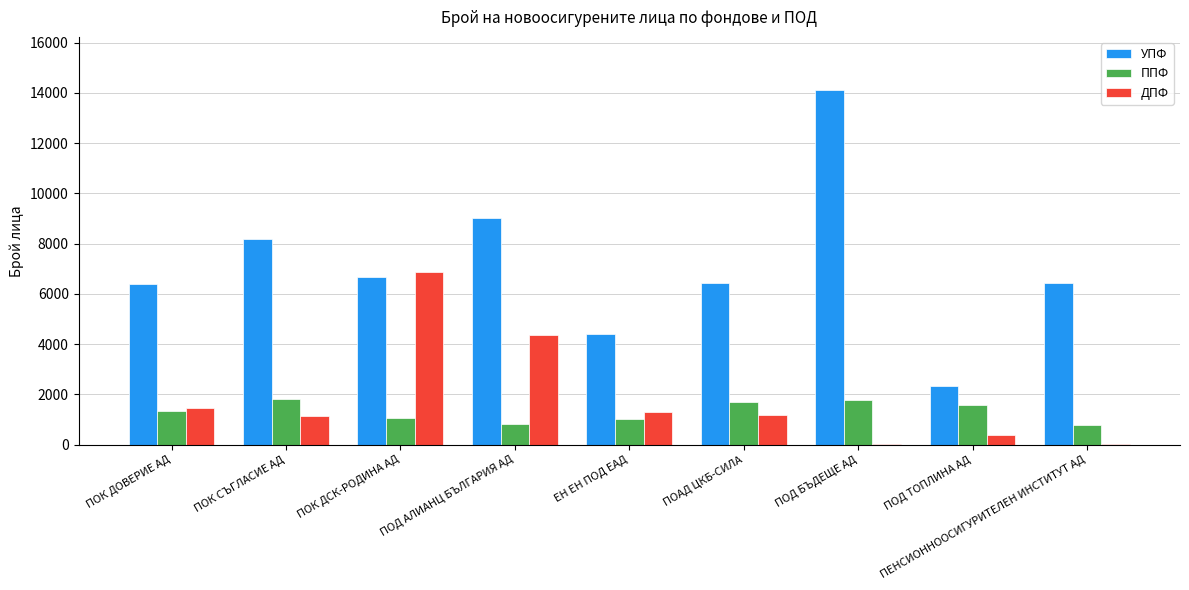

Which series has the largest total across all categories?

УПФ